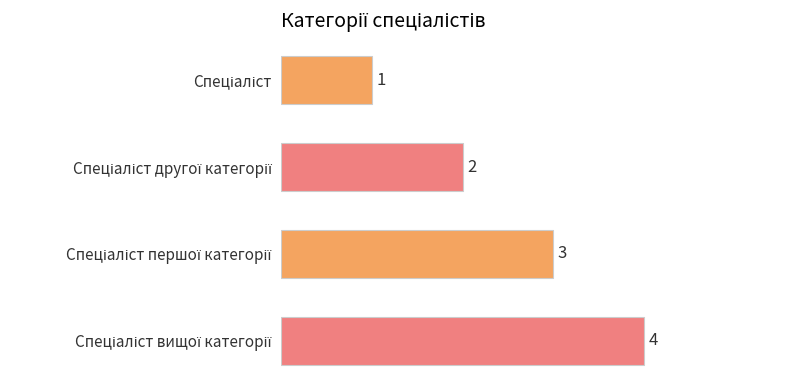

Does the chart contain stacked bars?

No